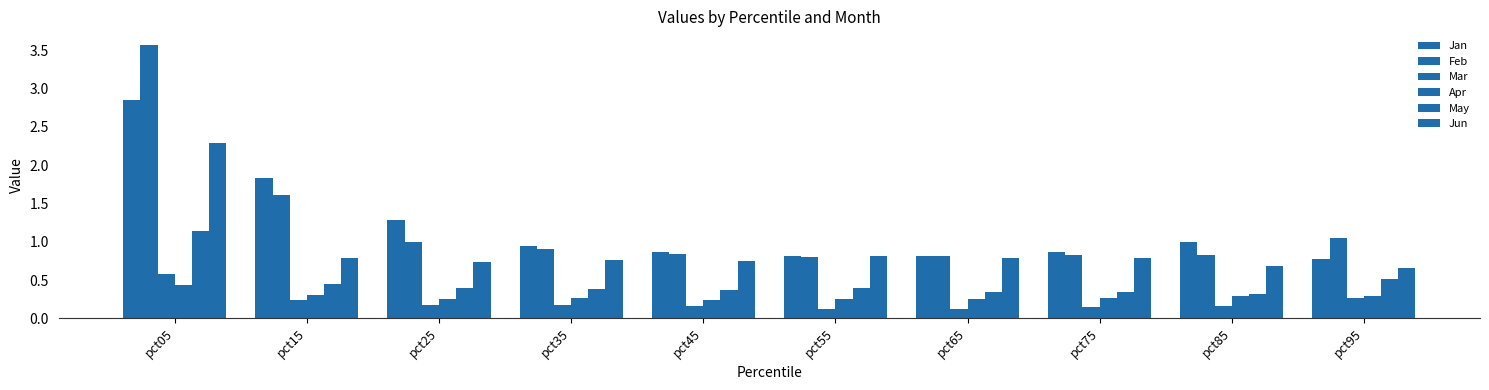

What is the sum of all May values?

4.6